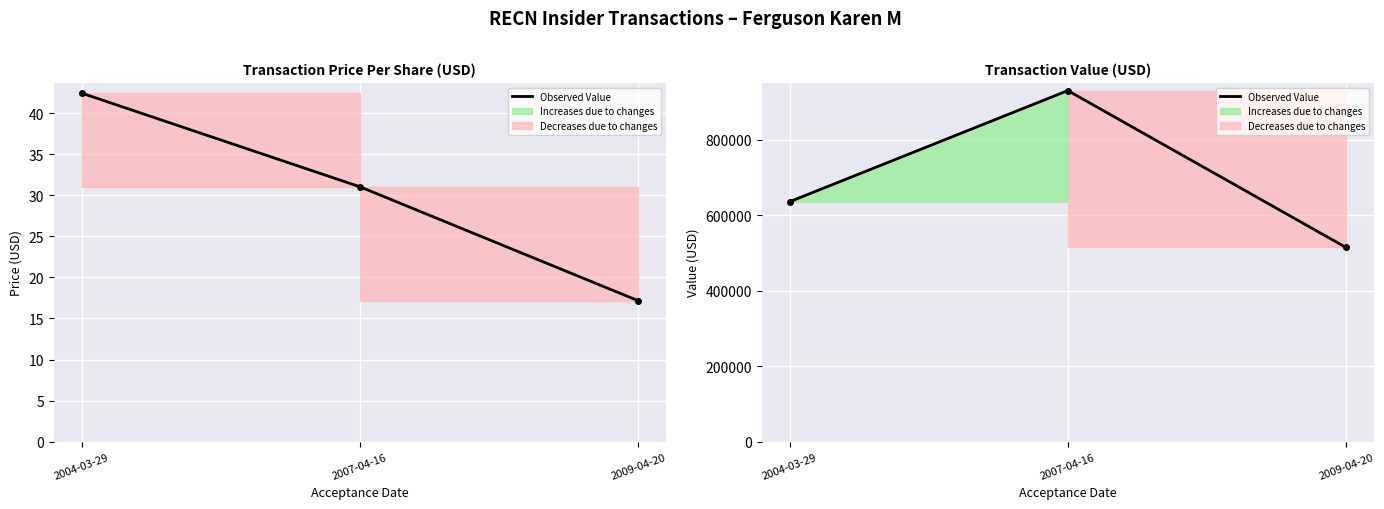

Approximately how many times larger is the value at 2009-04-20 compared to 2004-03-29?

0.8